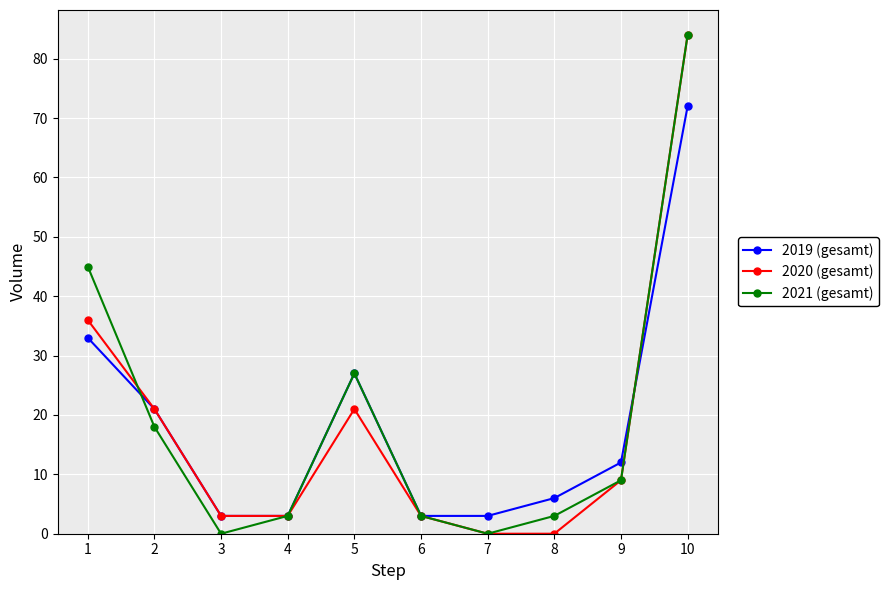

What is the average value of the 2021 (gesamt) series?

19